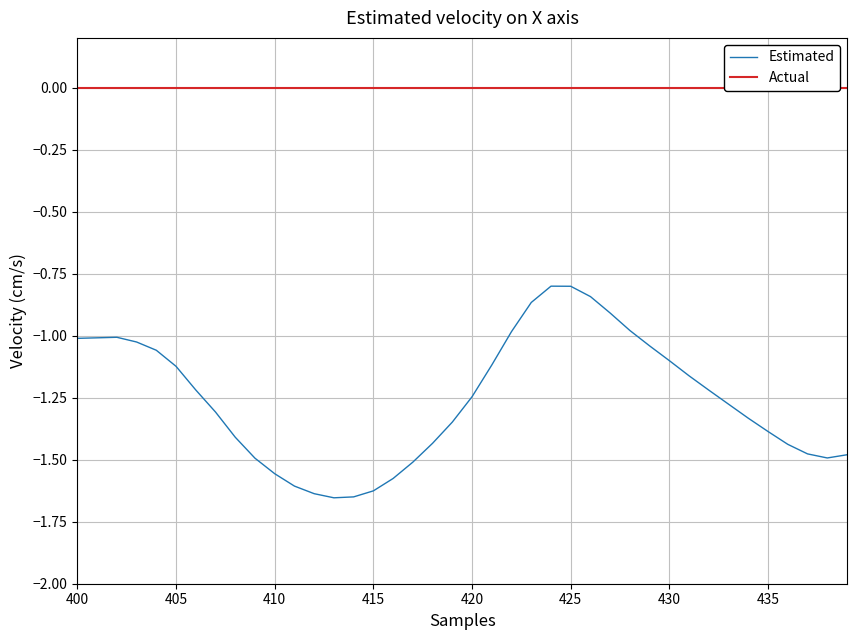

Rank the series by their average value, from lowest to highest.

Estimated, Actual